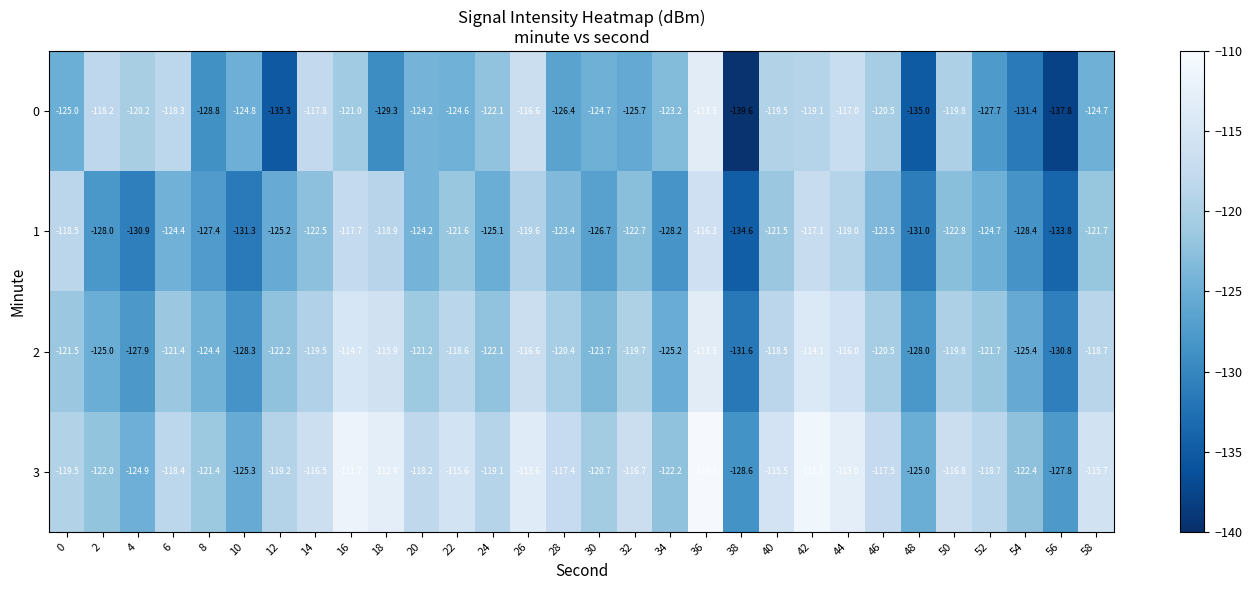

True or false: 3 has a value of -154.8 at 36.

False